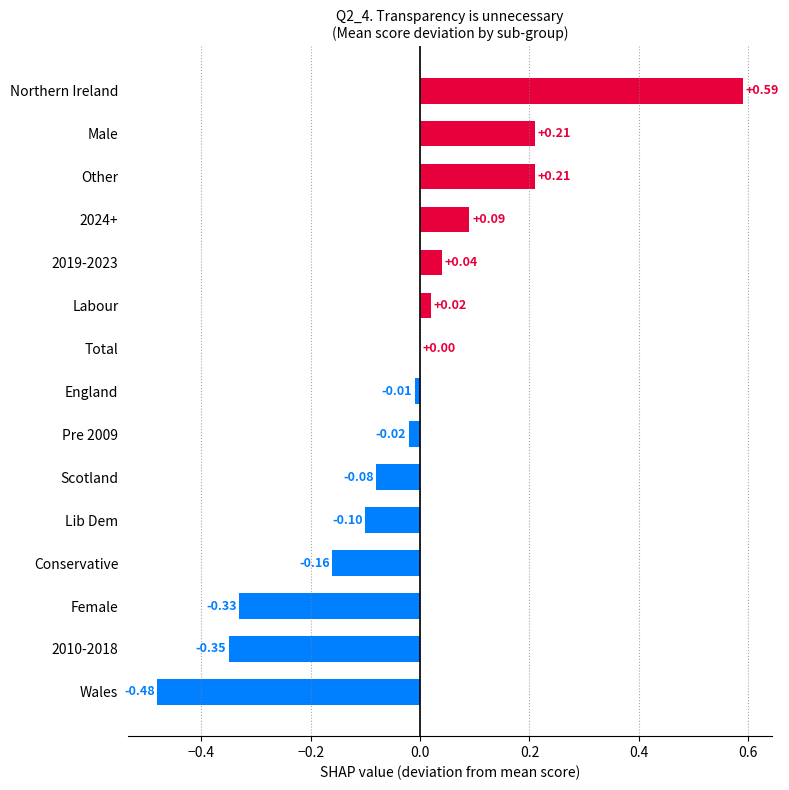

Which has a higher value, Northern Ireland or Lib Dem?

Northern Ireland